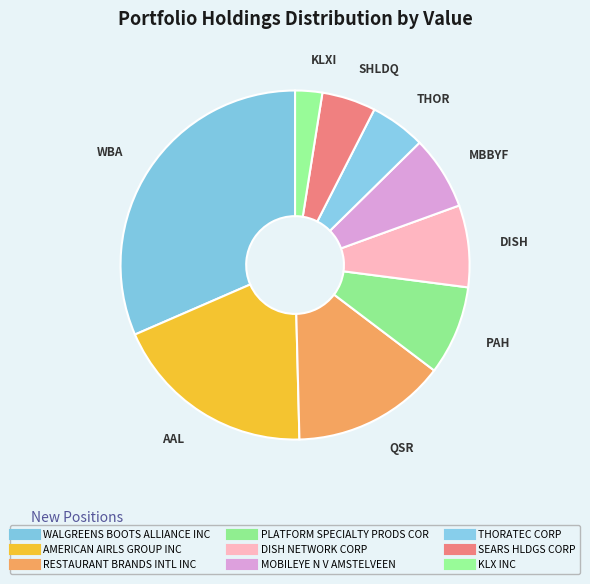

Is KLX INC the majority of the pie?

No